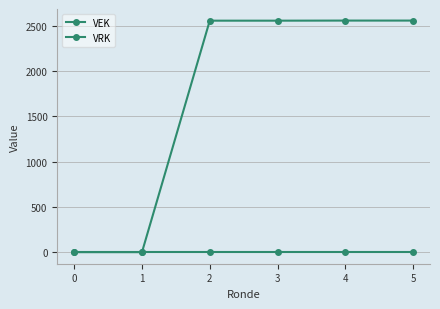

What is the spread (max minus min) of values at 4?

2559